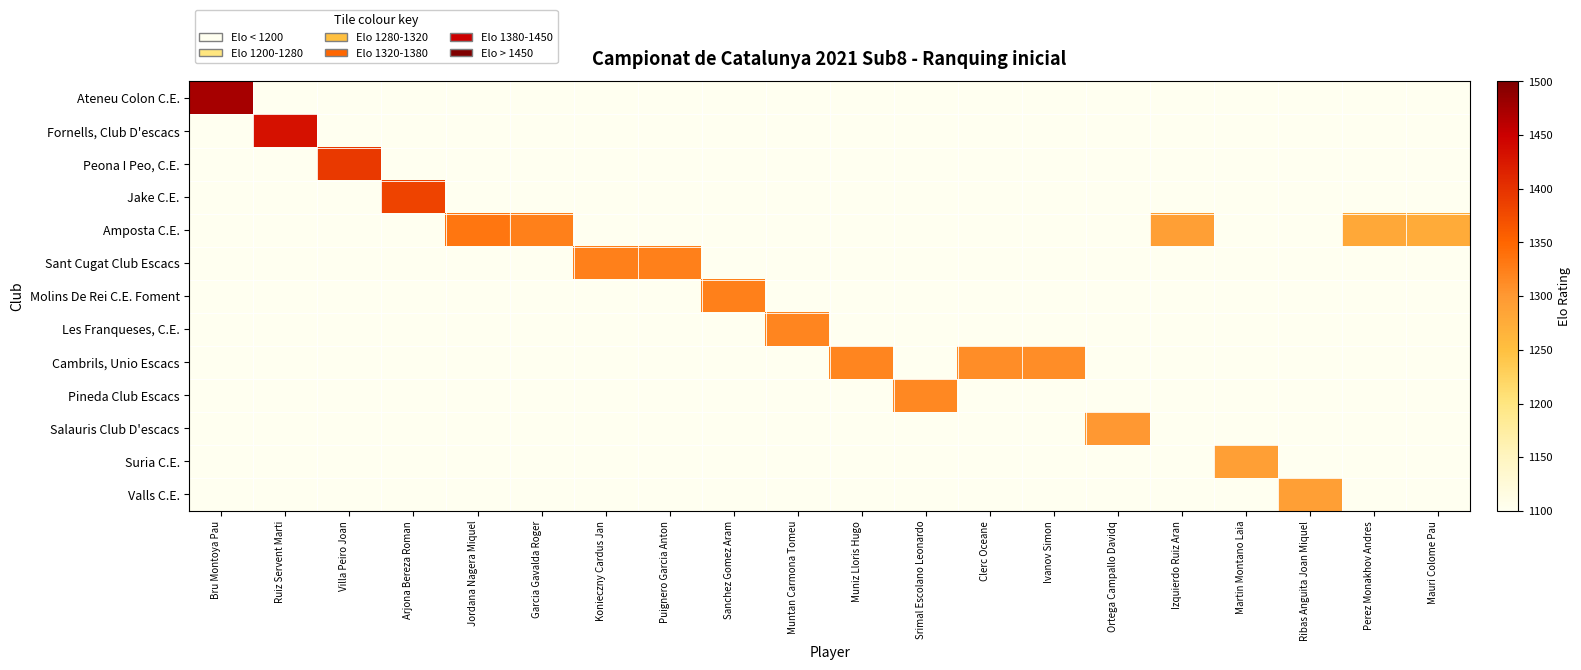

Which series has the widest spread of values?

Ateneu Colon C.E.